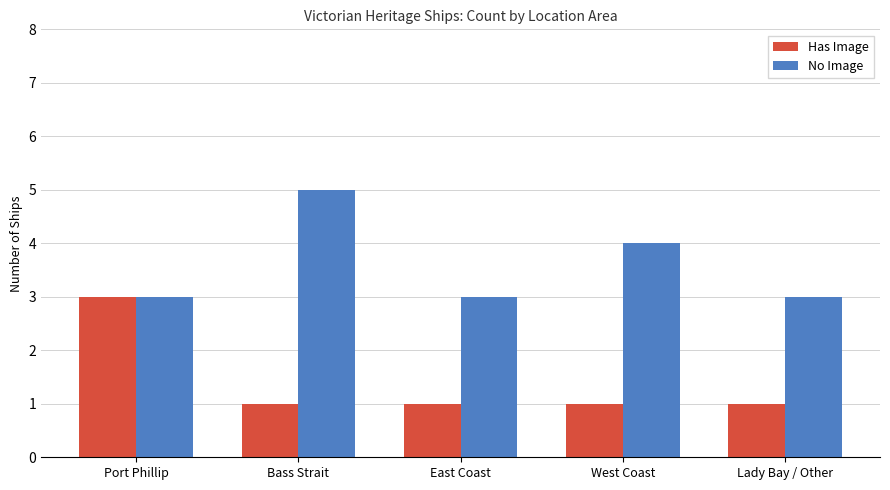

What is the label of the 4th bar from the left?

West Coast